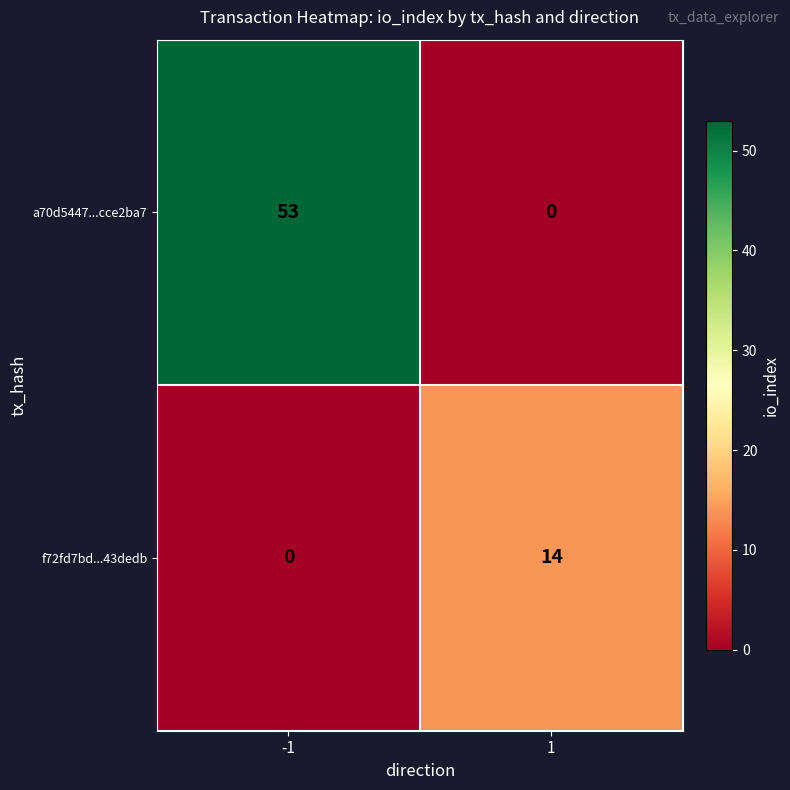

What is the sum of all f72fd7bd...43dedb values?

14